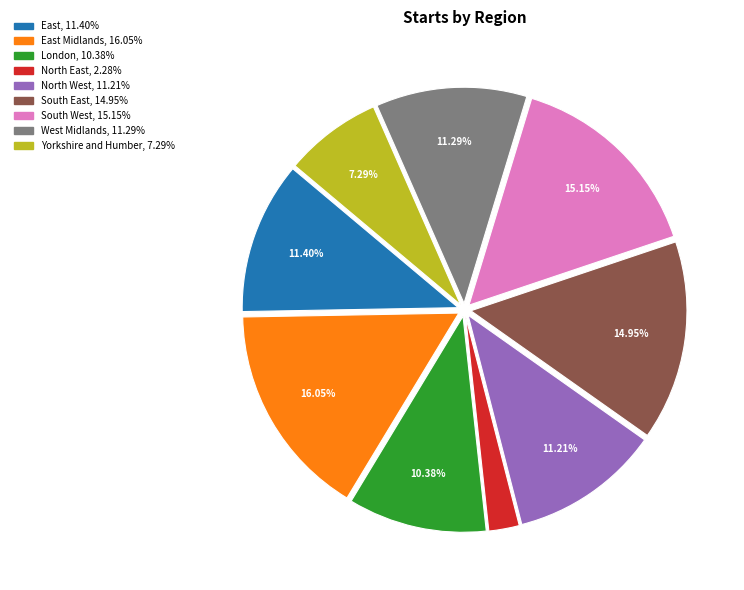

Is there any slice that represents more than half of the pie?

No